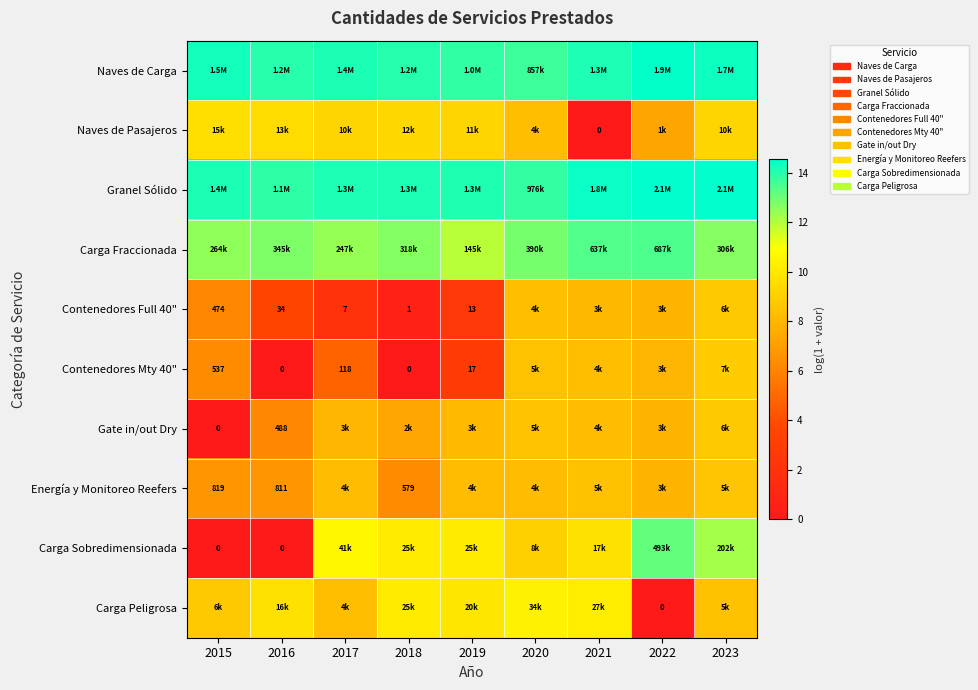

What value does the Naves de Carga series have at 2023?

14.3